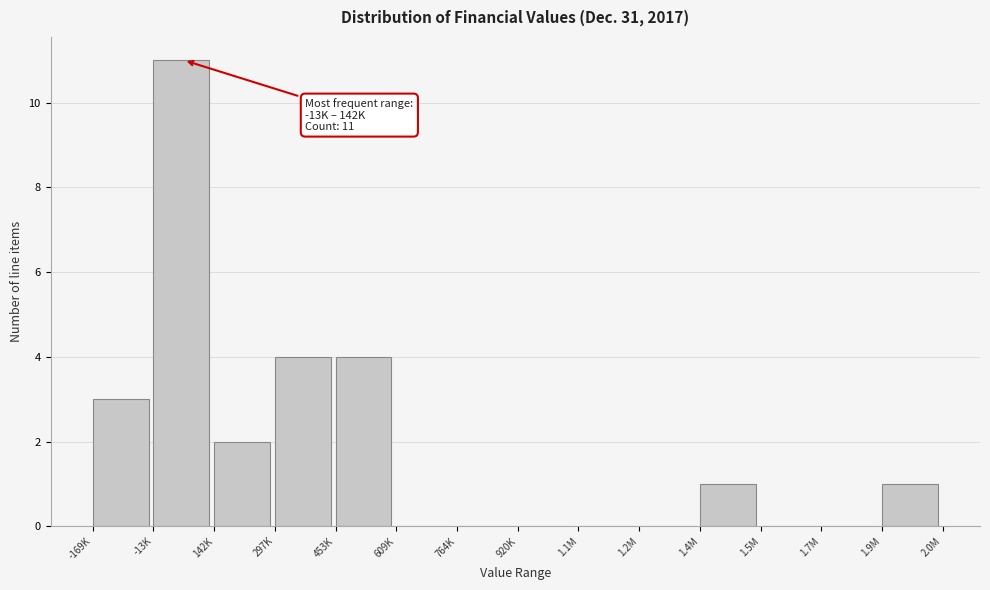

Reading right to left, list all the values displayed in this chart.

1.9M=1	1.7M=0	1.5M=0	1.4M=1	1.2M=0	1.1M=0	920K=0	764K=0	609K=0	453K=4	297K=4	142K=2	-13K=11	-169K=3